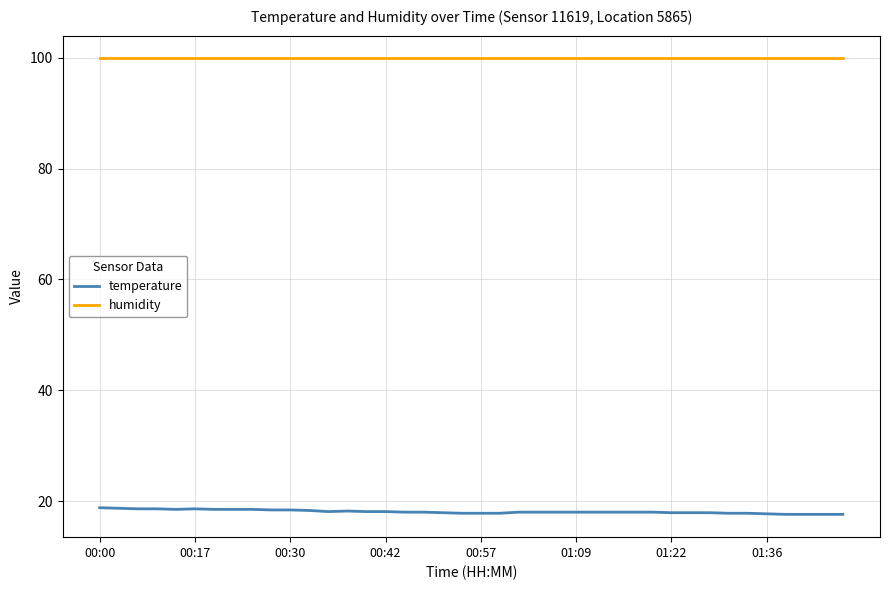

List the series in order of their peak value, highest first.

humidity, temperature